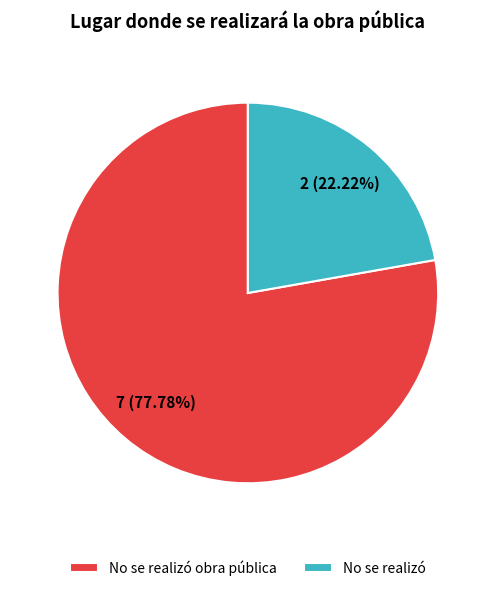

To the nearest percent, what is the average slice percentage?

50%